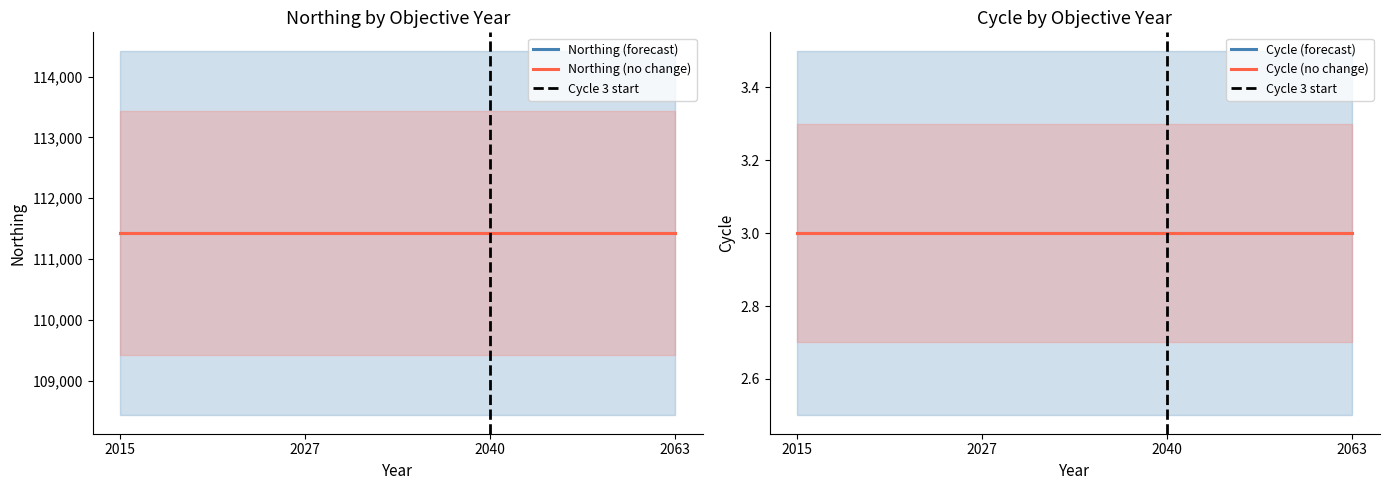

Reading left to right, what are all the values shown in this chart?

Northing: 0=111427	1=111427	2=111427	3=111427	4=111427	5=111427	6=111427	7=111427	8=111427	9=111427	10=111427	11=111427	12=111427	13=111427	14=111427	15=111427	16=111427	17=111427	18=111427	19=111427	20=111427	21=111427	22=111427	23=111427	24=111427	25=111427	26=111427	27=111427	28=111427	29=111427
Cycle: 0=3	1=3	2=3	3=3	4=3	5=3	6=3	7=3	8=3	9=3	10=3	11=3	12=3	13=3	14=3	15=3	16=3	17=3	18=3	19=3	20=3	21=3	22=3	23=3	24=3	25=3	26=3	27=3	28=3	29=3